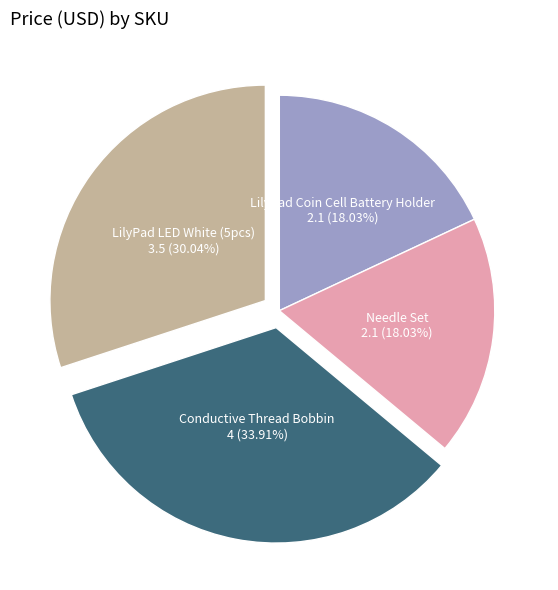

Does any single category account for the majority?

No